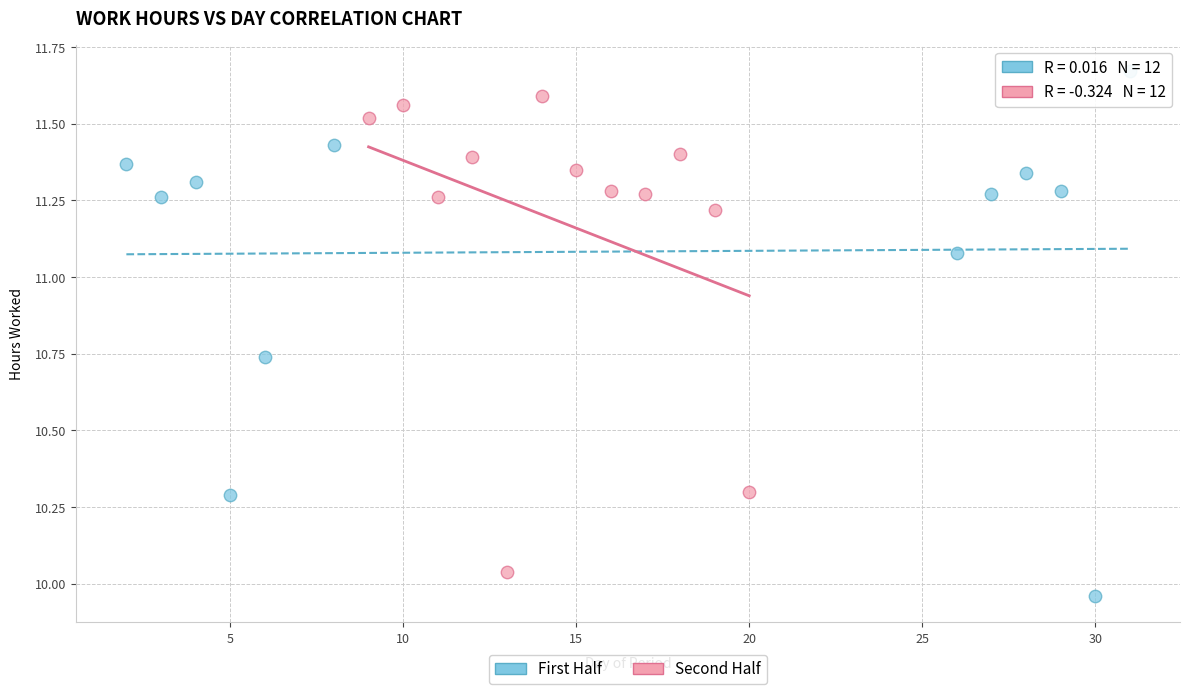

Which series contains the lowest Y value?

First Half